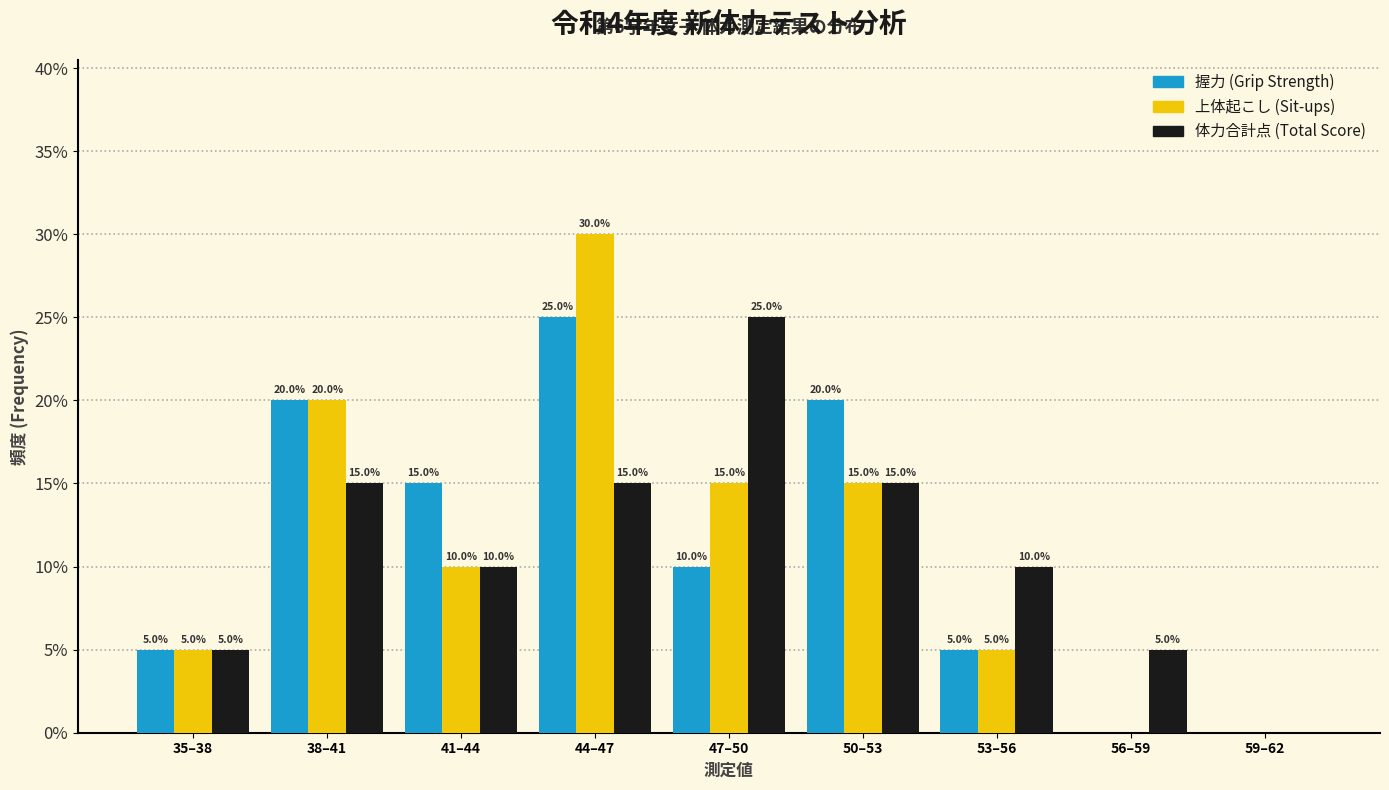

Reading left to right, transcribe all the data shown in this chart.

握力 (Grip Strength): 35–38=5	38–41=20	41–44=15	44–47=25	47–50=10	50–53=20	53–56=5	56–59=0	59–62=0
上体起こし (Sit-ups): 35–38=5	38–41=20	41–44=10	44–47=30	47–50=15	50–53=15	53–56=5	56–59=0	59–62=0
体力合計点 (Total Score): 35–38=5	38–41=15	41–44=10	44–47=15	47–50=25	50–53=15	53–56=10	56–59=5	59–62=0